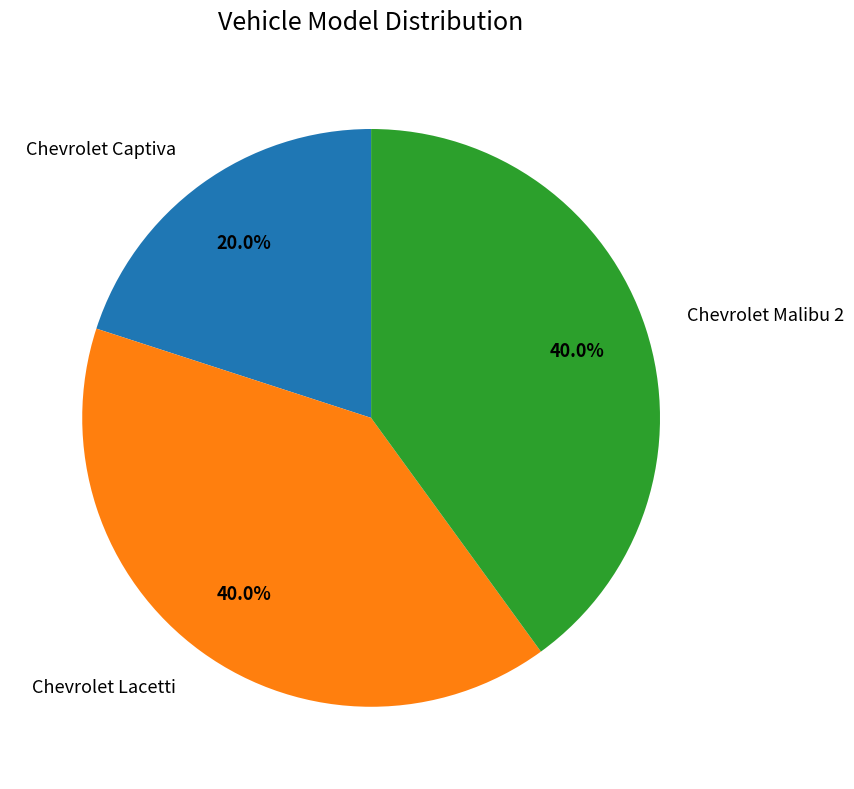

Is there any slice that represents more than half of the pie?

No